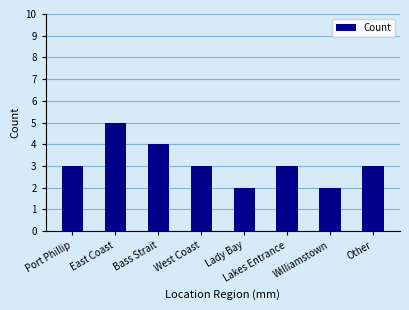

What is the sum of all values?

25